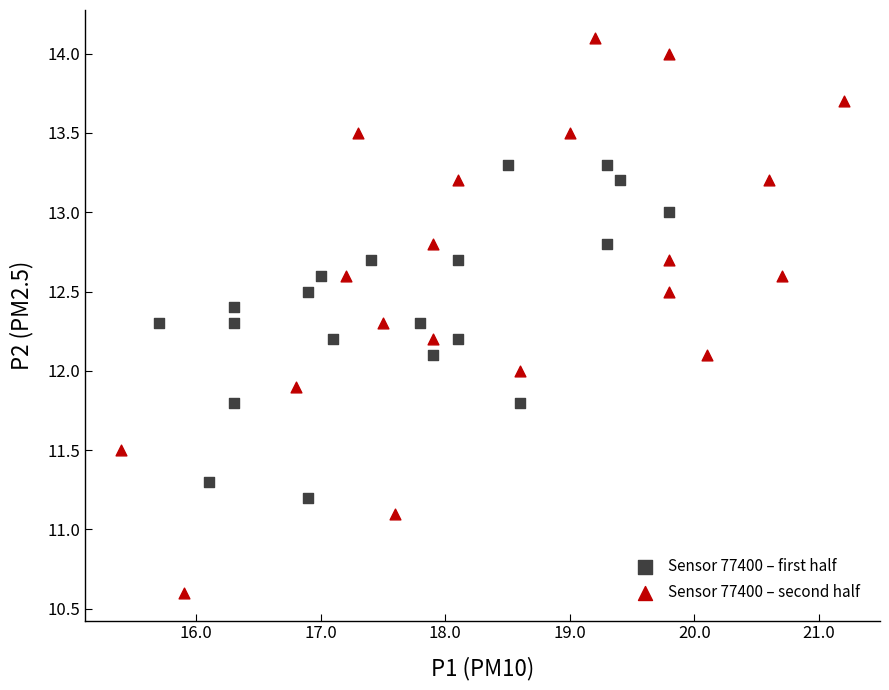

Which series contains the highest Y value?

Sensor 77400 – second half